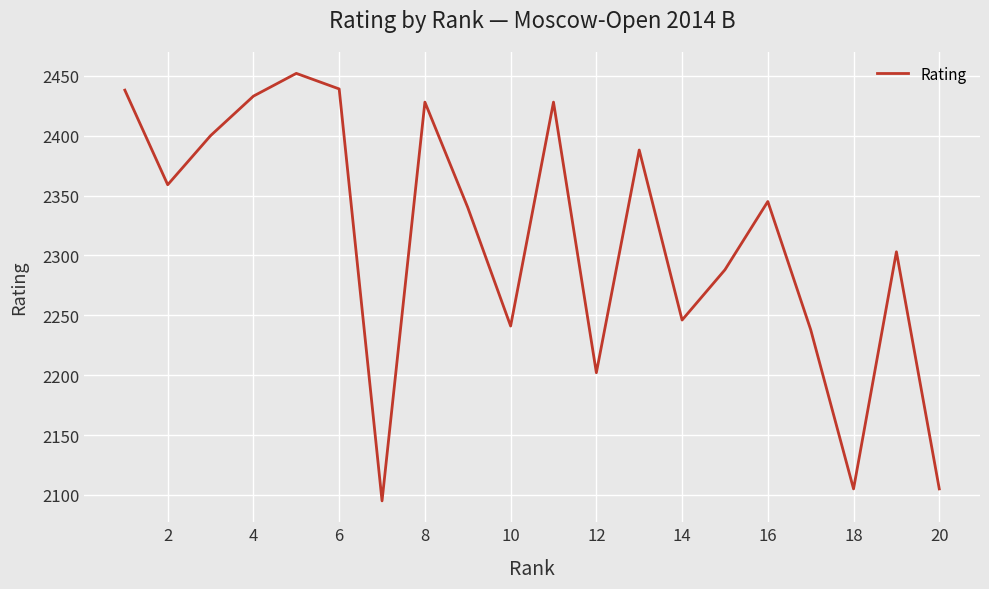

What is the greatest value displayed?

2452